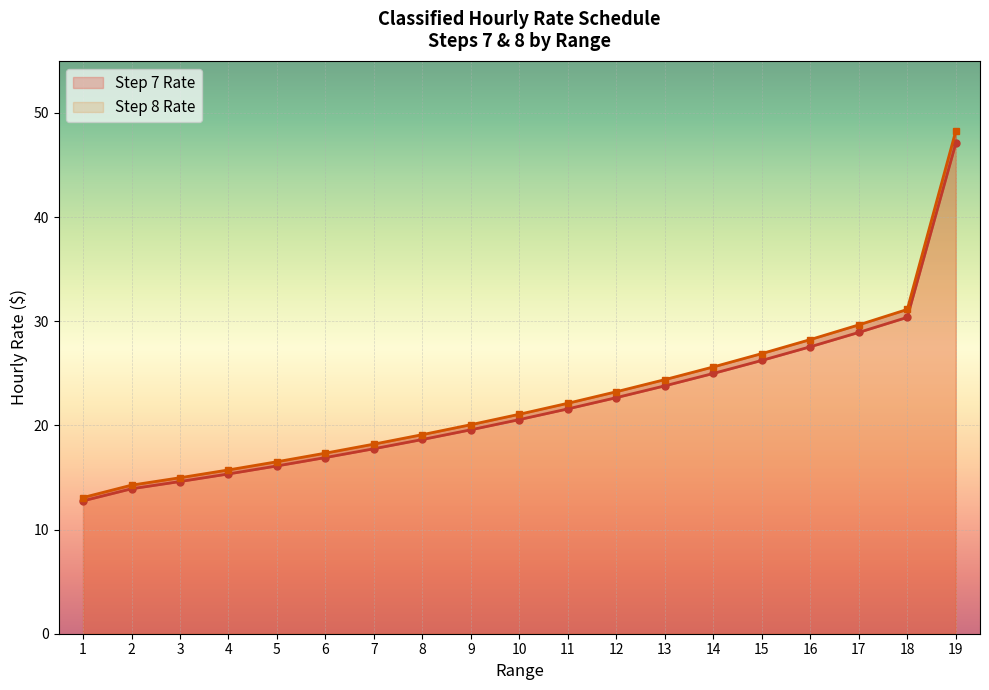

How many categories are shown in the chart?

19